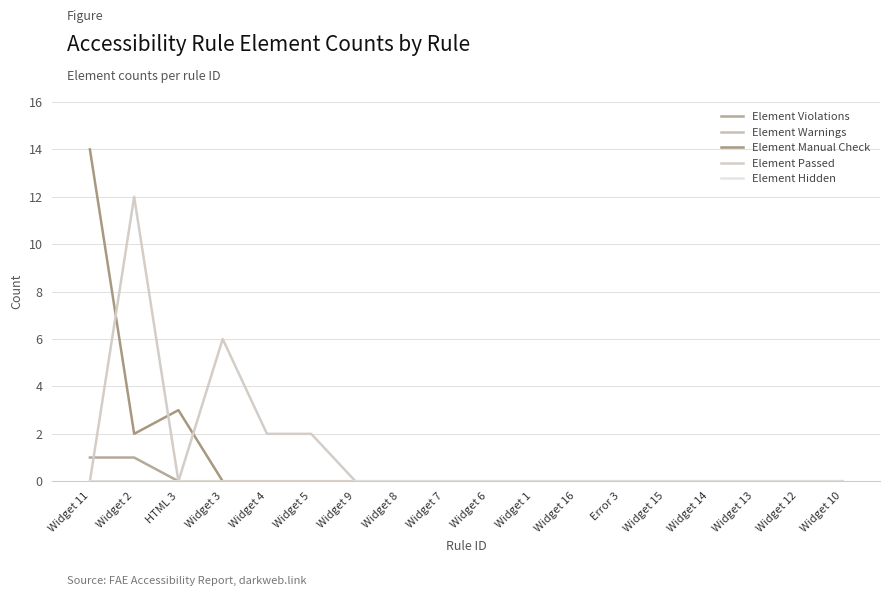

Does the chart display data point markers on the line(s)?

No